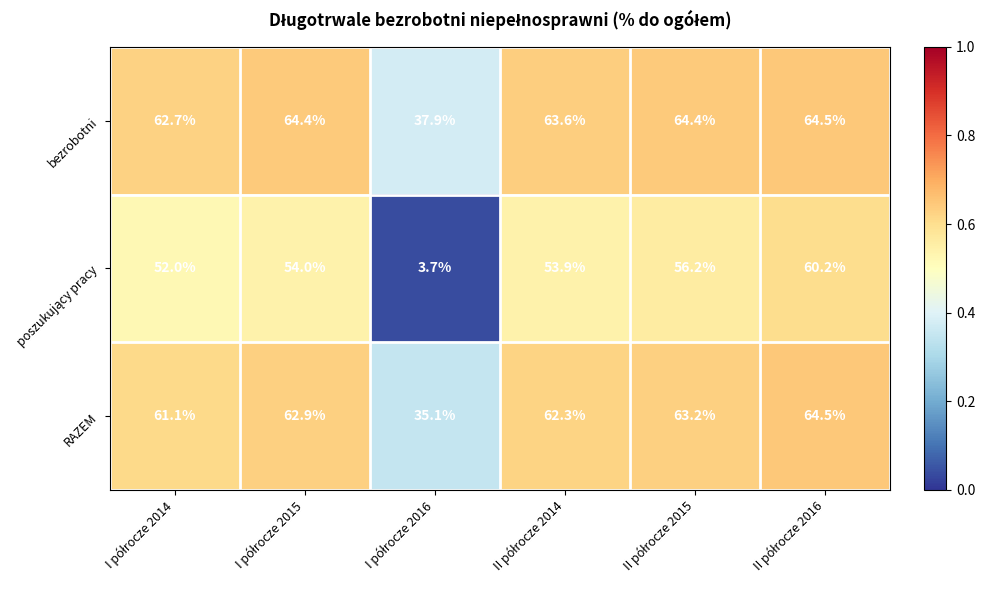

What is the average value of the bezrobotni series?

59.6